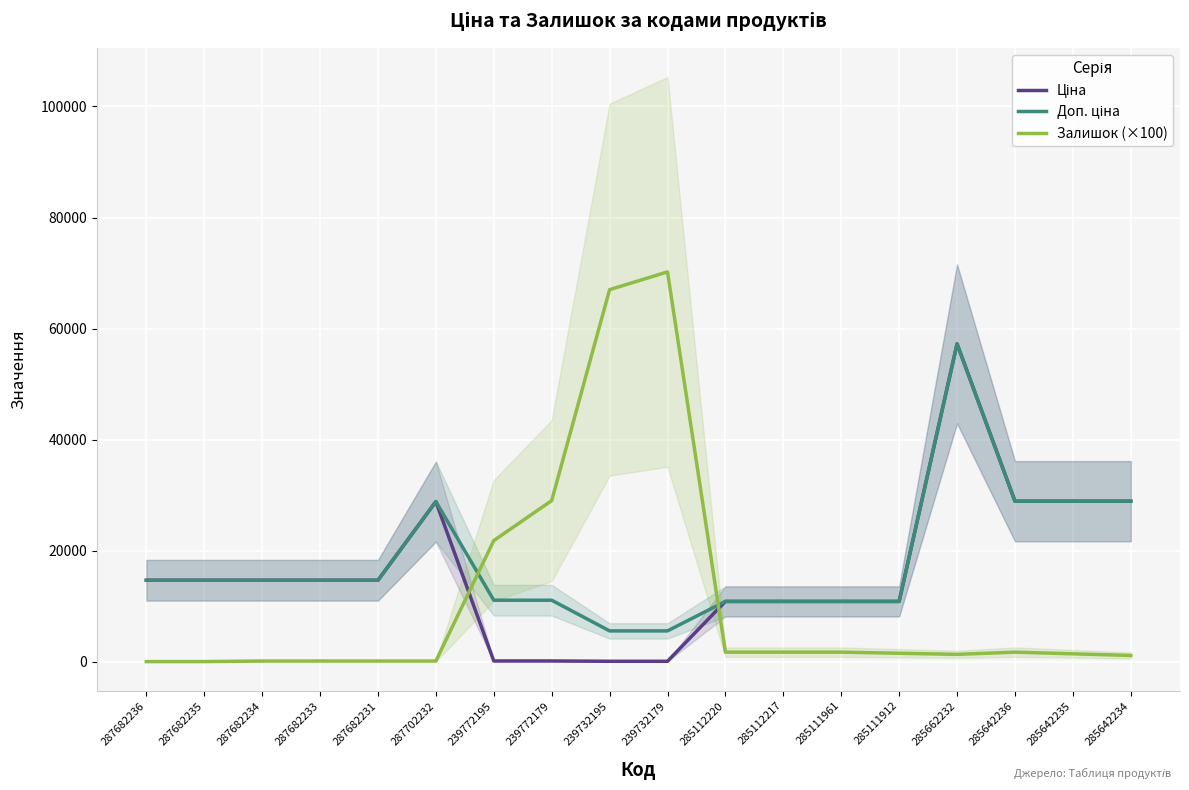

List the series in order of their overall mean, highest first.

Доп. ціна, Ціна, Залишок (×100)